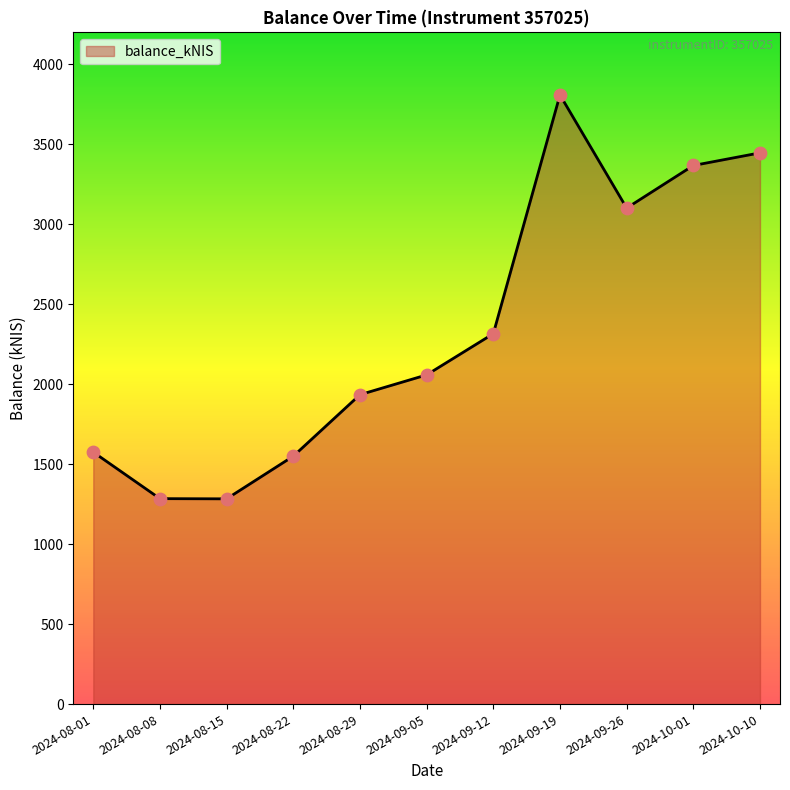

Which has a higher value, 2024-09-19 or 2024-10-01?

2024-09-19